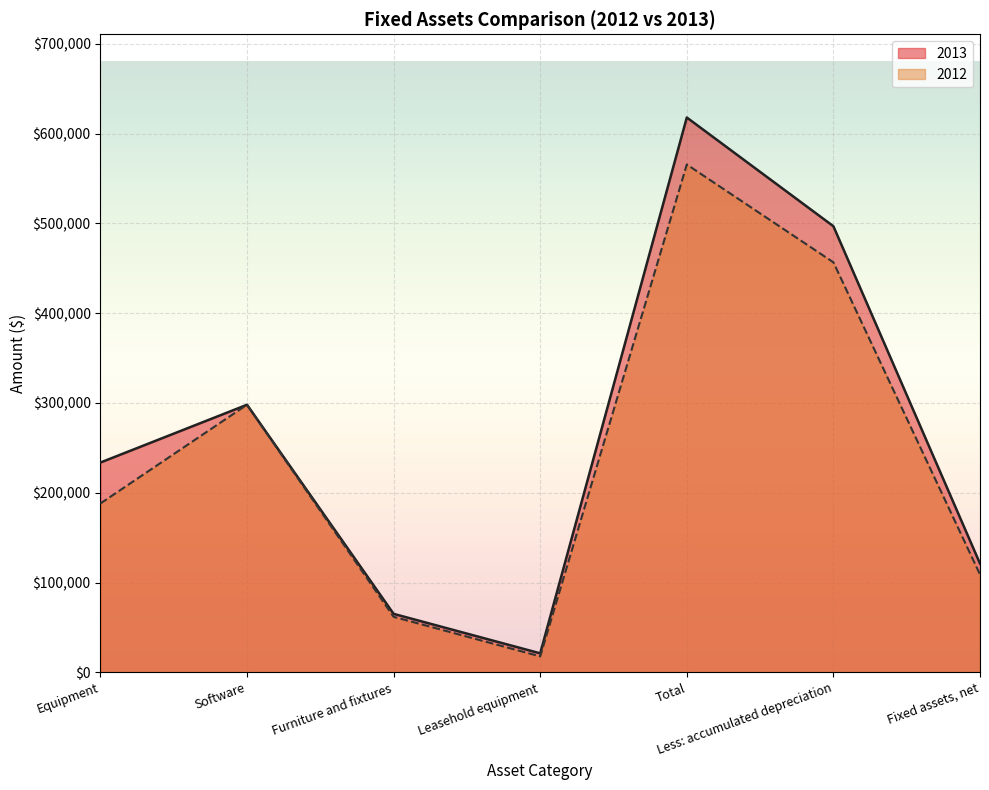

What is the sum of the 2013 values at Fixed assets, net and Software?

419056